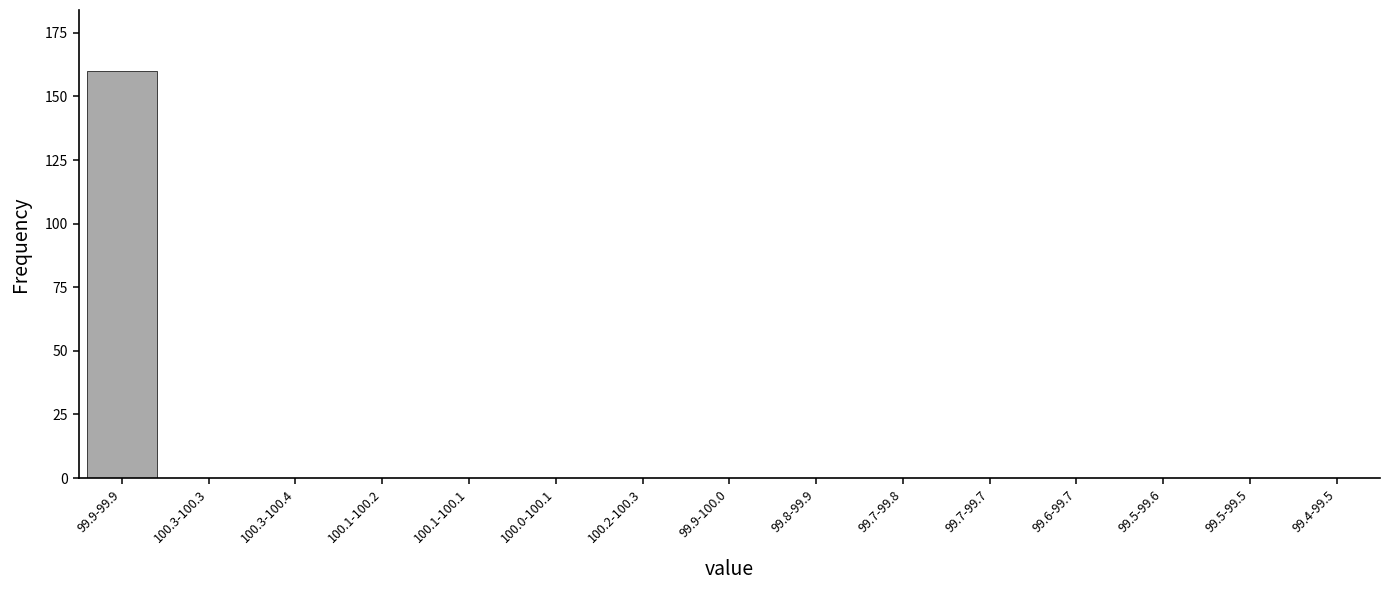

Reading left to right, list all the values displayed in this chart.

99.9-99.9=160	100.3-100.3=0	100.3-100.4=0	100.1-100.2=0	100.1-100.1=0	100.0-100.1=0	100.2-100.3=0	99.9-100.0=0	99.8-99.9=0	99.7-99.8=0	99.7-99.7=0	99.6-99.7=0	99.5-99.6=0	99.5-99.5=0	99.4-99.5=0